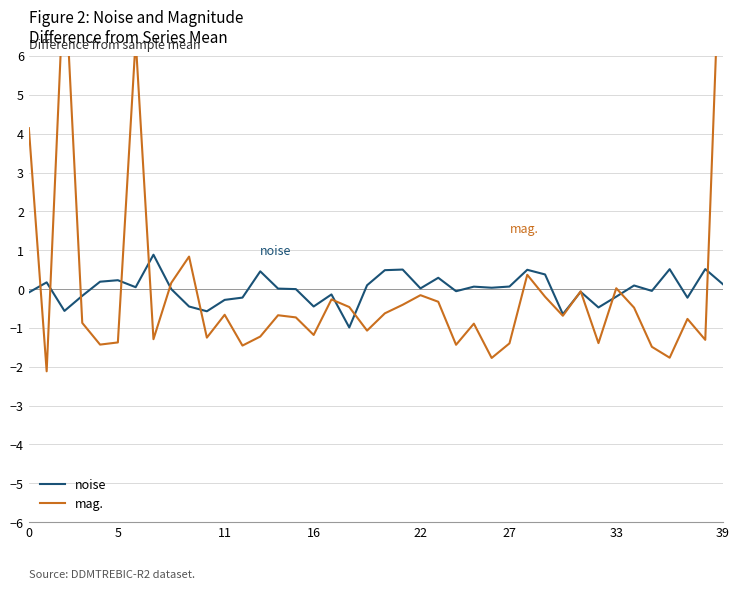

Which series has the widest spread of values?

mag.